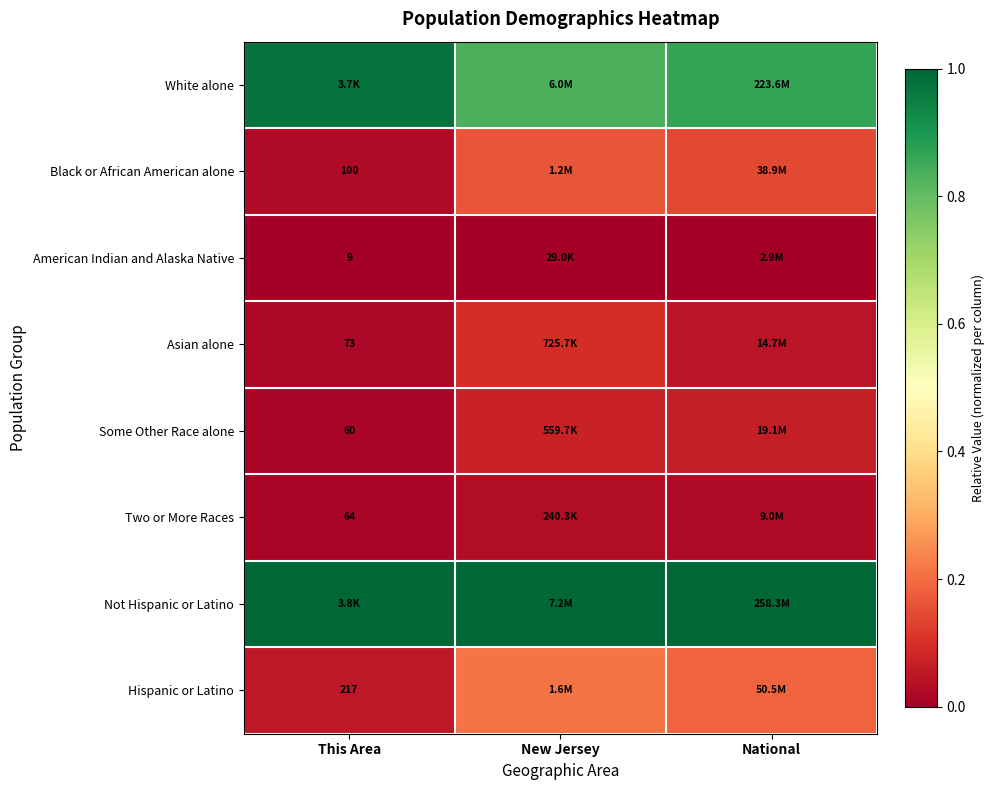

Which series has the largest total across all categories?

Not Hispanic or Latino